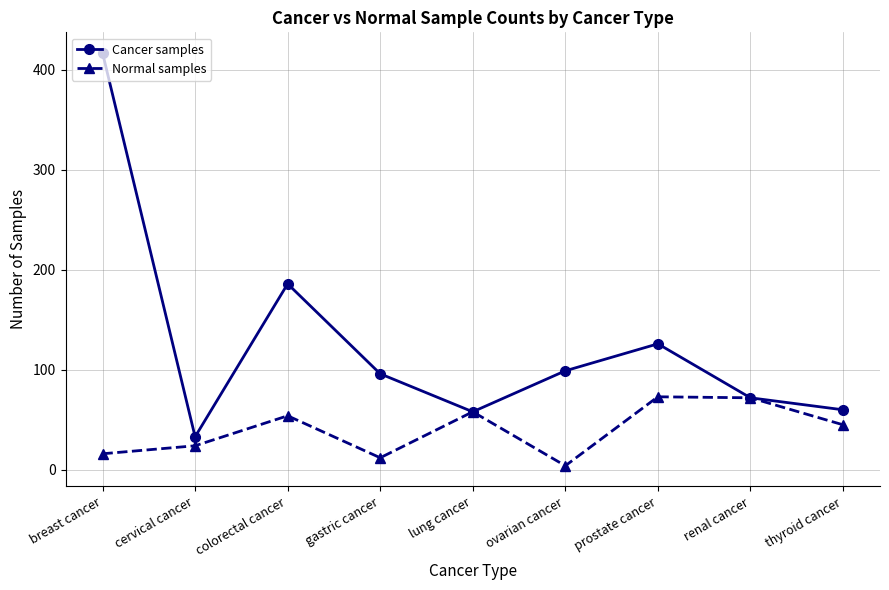

Is the value of Cancer samples at lung cancer greater than the value of Normal samples at gastric cancer?

Yes